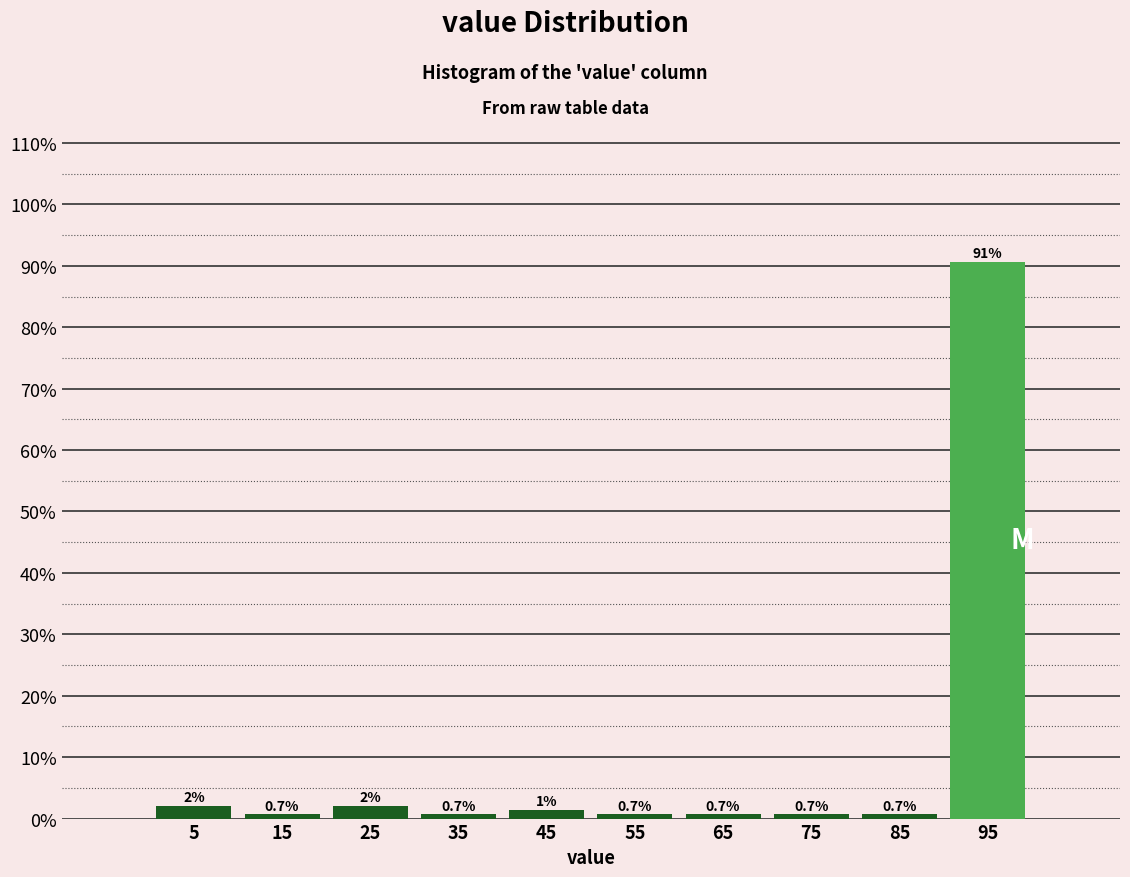

Which range on the x-axis has the tallest bar?

90 to 100